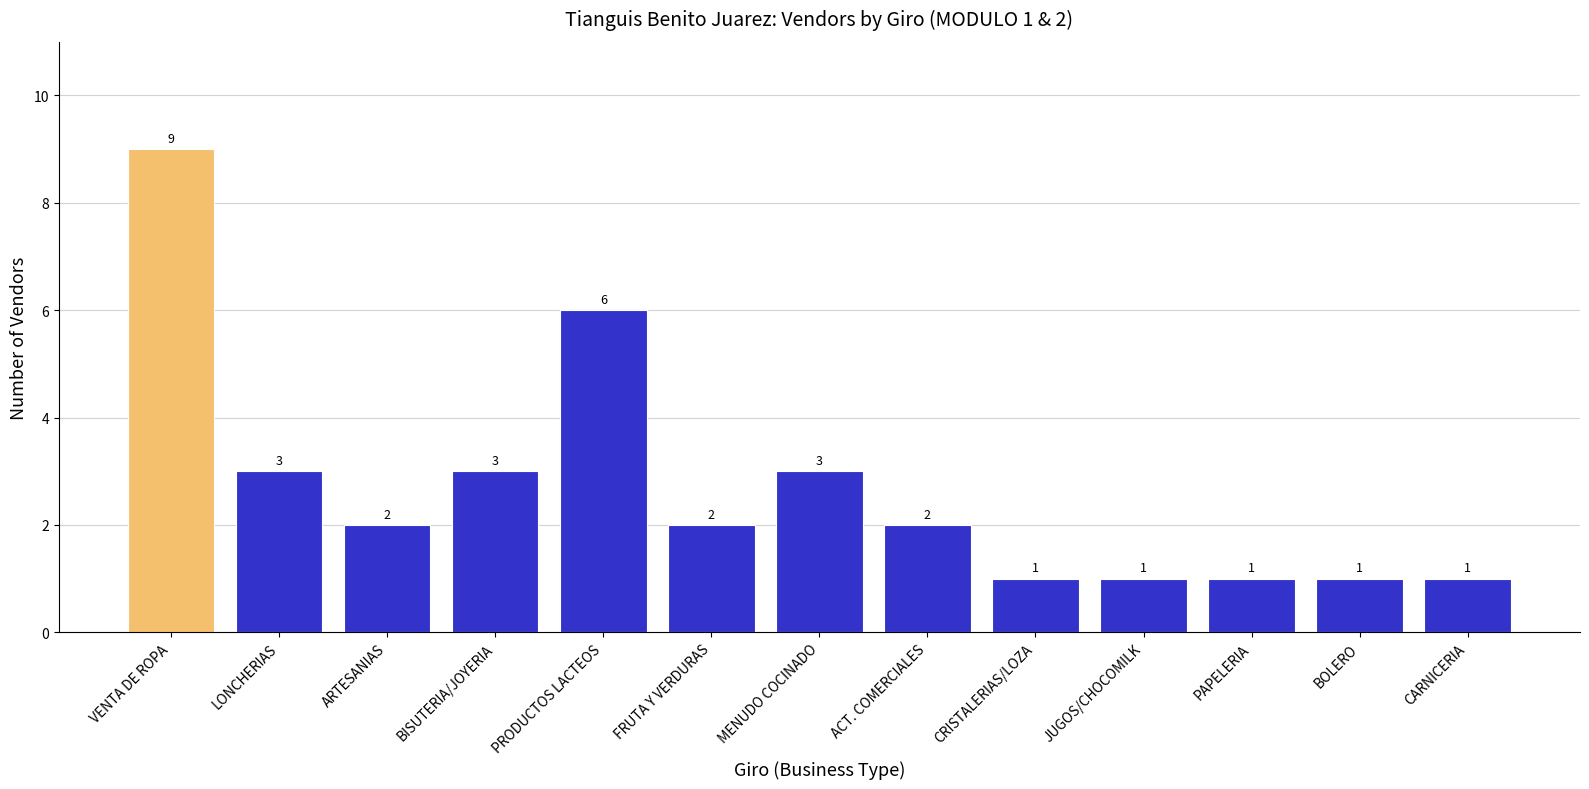

Which has a higher value, CRISTALERIAS/LOZA or VENTA DE ROPA?

VENTA DE ROPA